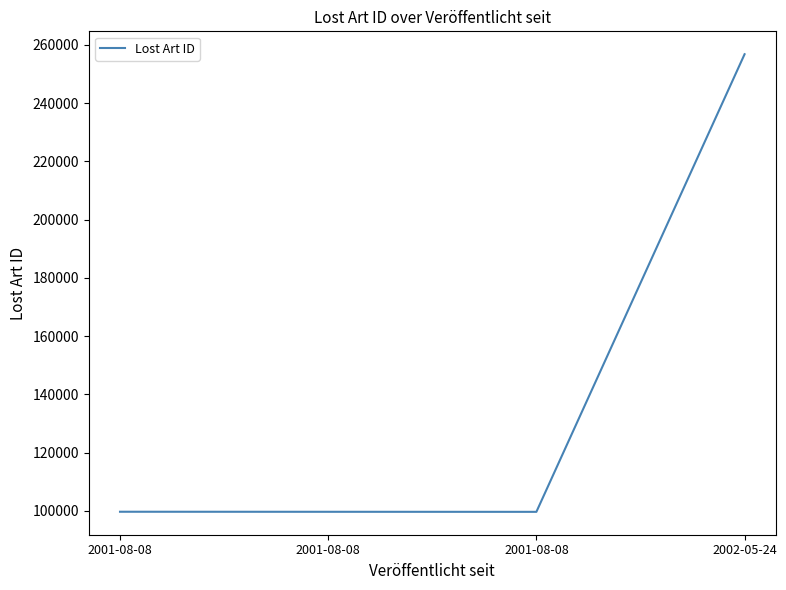

List the labels in order of value, smallest first.

2001-08-08, 2001-08-08, 2001-08-08, 2002-05-24